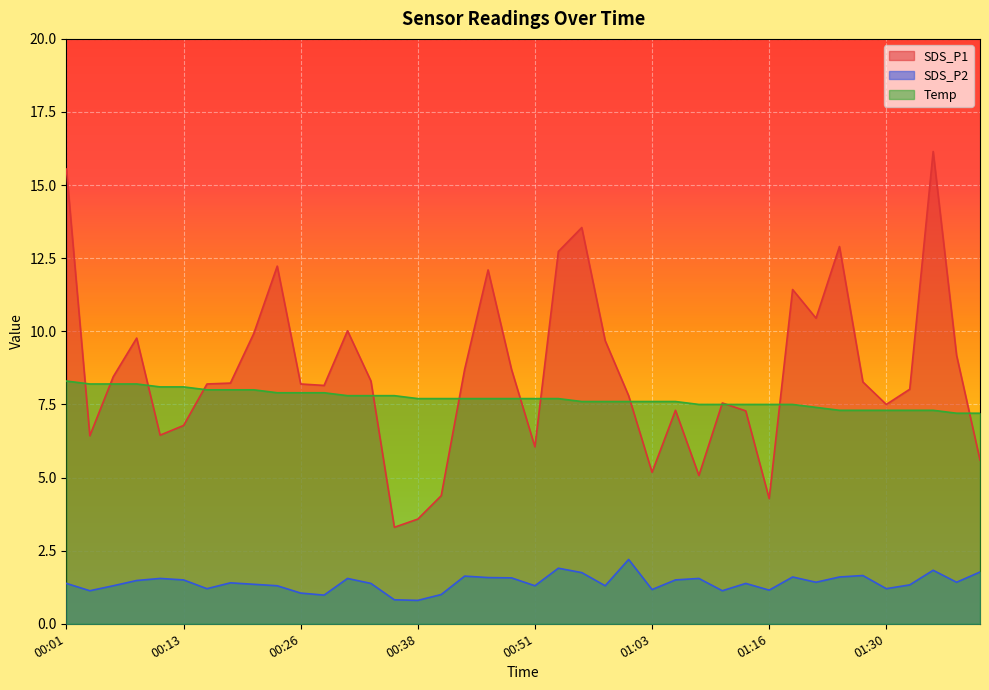

Reading left to right, list all the values displayed in this chart.

SDS_P1: 00:01=15.6	00:04=6.4	00:06=8.4	00:08=9.8	00:11=6.5	00:13=6.8	00:16=8.2	00:18=8.2	00:21=9.9	00:23=12.2	00:26=8.2	00:28=8.2	00:31=10.0	00:33=8.3	00:36=3.3	00:38=3.6	00:41=4.4	00:43=8.7	00:46=12.1	00:48=8.7	00:51=6.0	00:53=12.7	00:55=13.6	00:58=9.7	01:01=7.8	01:03=5.2	01:05=7.3	01:08=5.1	01:10=7.5	01:13=7.3	01:16=4.3	01:19=11.4	01:22=10.4	01:25=12.9	01:27=8.3	01:30=7.5	01:32=8.0	01:35=16.1	01:38=9.2	01:40=5.6
SDS_P2: 00:01=1.4	00:04=1.1	00:06=1.3	00:08=1.5	00:11=1.6	00:13=1.5	00:16=1.2	00:18=1.4	00:21=1.4	00:23=1.3	00:26=1.1	00:28=1.0	00:31=1.6	00:33=1.4	00:36=0.8	00:38=0.8	00:41=1.0	00:43=1.6	00:46=1.6	00:48=1.6	00:51=1.3	00:53=1.9	00:55=1.8	00:58=1.3	01:01=2.2	01:03=1.2	01:05=1.5	01:08=1.6	01:10=1.1	01:13=1.4	01:16=1.1	01:19=1.6	01:22=1.4	01:25=1.6	01:27=1.6	01:30=1.2	01:32=1.3	01:35=1.8	01:38=1.4	01:40=1.8
Temp: 00:01=8.3	00:04=8.2	00:06=8.2	00:08=8.2	00:11=8.1	00:13=8.1	00:16=8.0	00:18=8.0	00:21=8.0	00:23=7.9	00:26=7.9	00:28=7.9	00:31=7.8	00:33=7.8	00:36=7.8	00:38=7.7	00:41=7.7	00:43=7.7	00:46=7.7	00:48=7.7	00:51=7.7	00:53=7.7	00:55=7.6	00:58=7.6	01:01=7.6	01:03=7.6	01:05=7.6	01:08=7.5	01:10=7.5	01:13=7.5	01:16=7.5	01:19=7.5	01:22=7.4	01:25=7.3	01:27=7.3	01:30=7.3	01:32=7.3	01:35=7.3	01:38=7.2	01:40=7.2